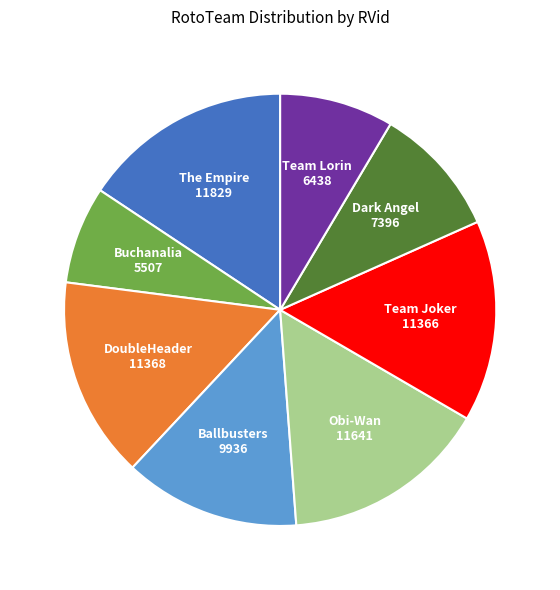

Is there any slice that represents more than half of the pie?

No